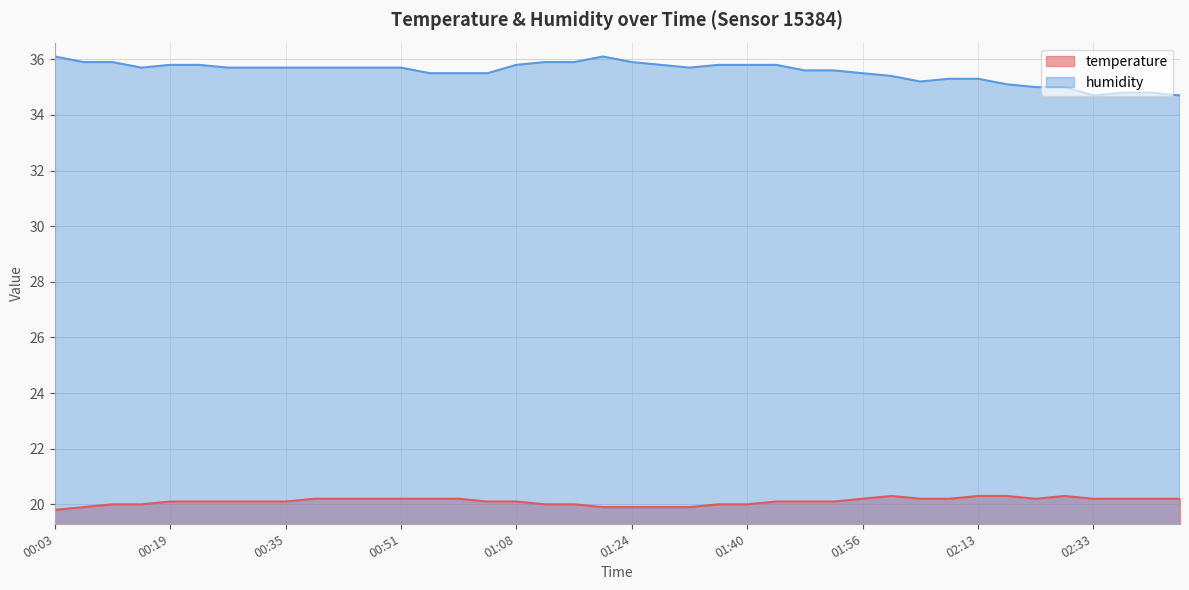

In humidity, how many points are lower than both neighbors (excluding endpoints)?

4